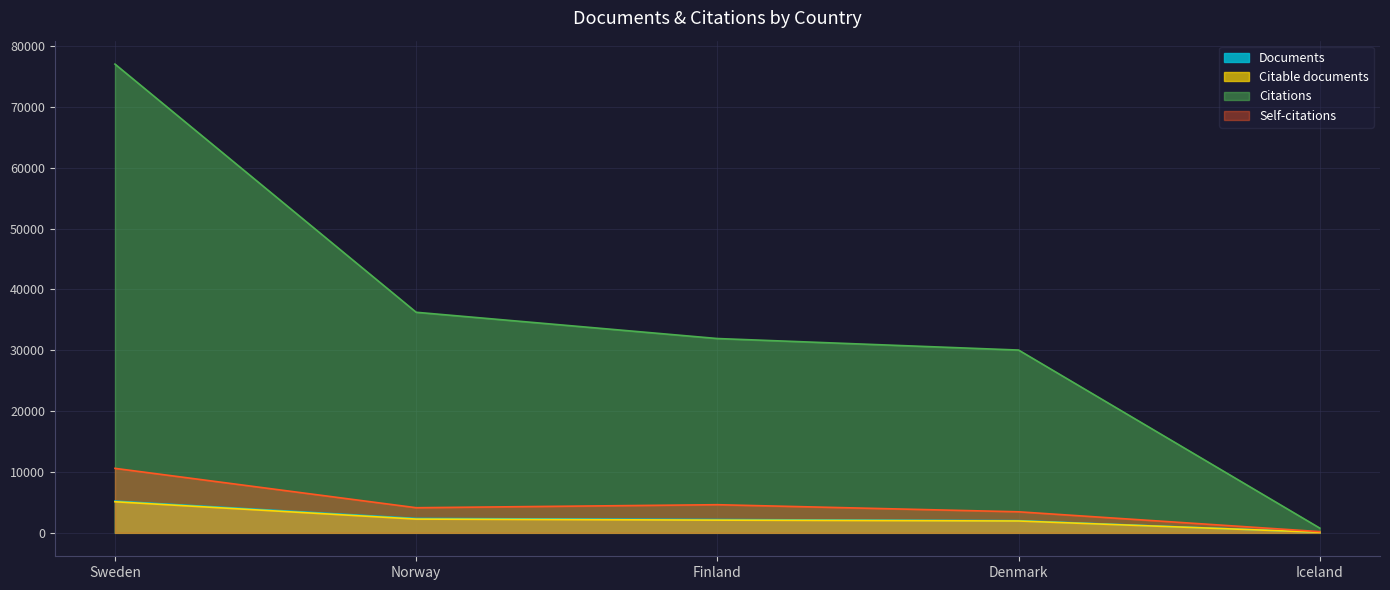

True or false: Documents has a value of 3481 at Denmark.

False